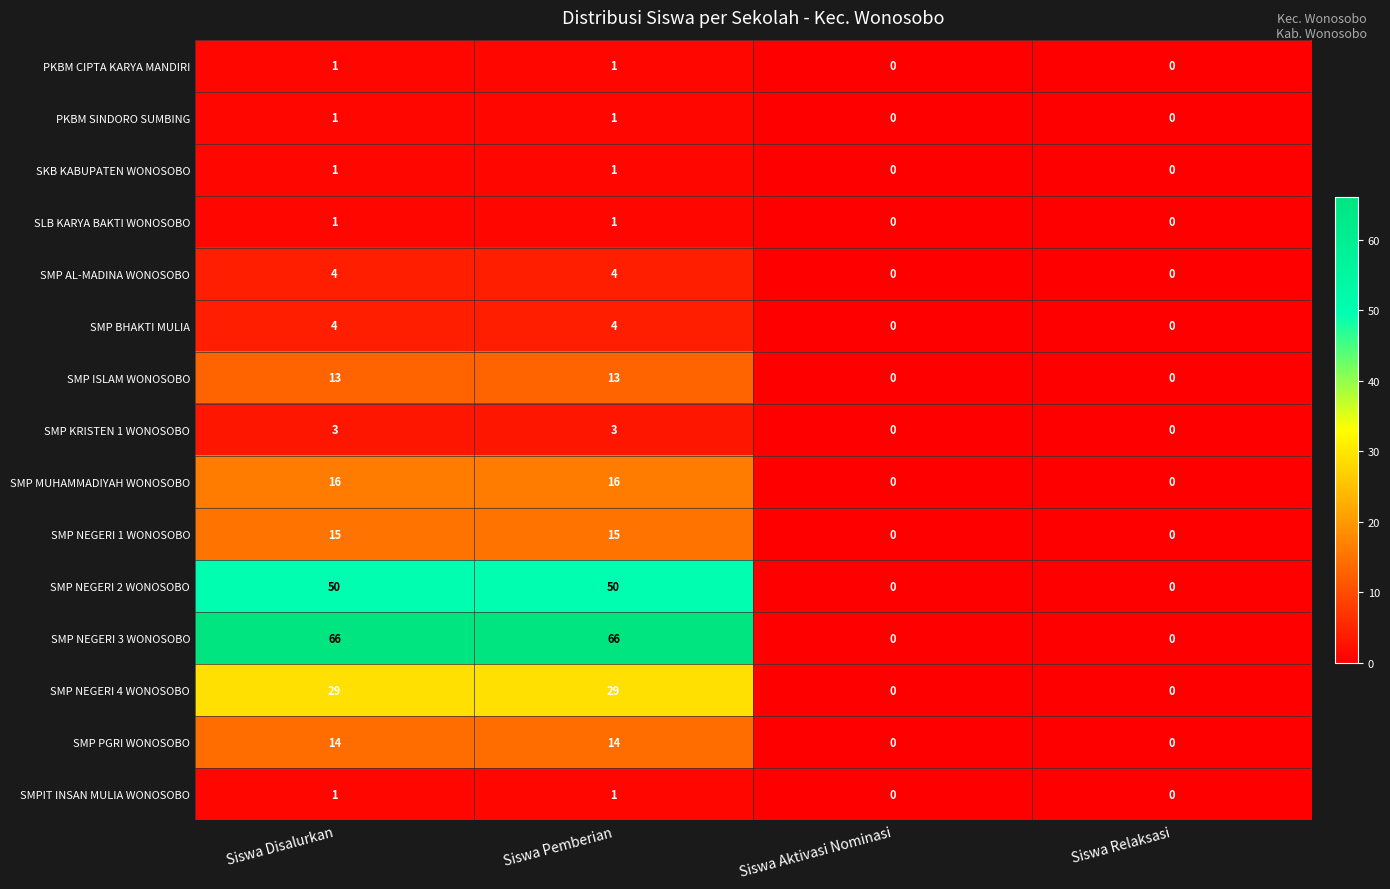

The SMP NEGERI 4 WONOSOBO series shows -15 at Siswa Relaksasi. True or false?

False